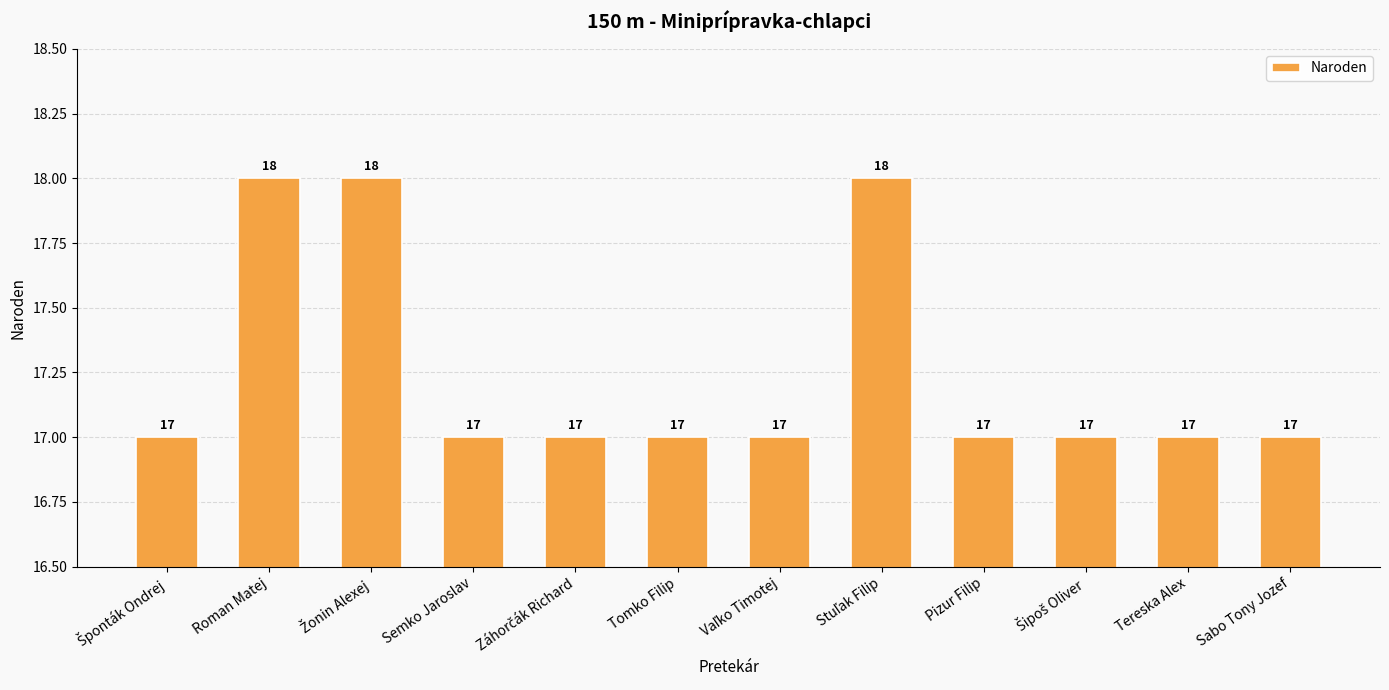

How many categories are shown in the chart?

12